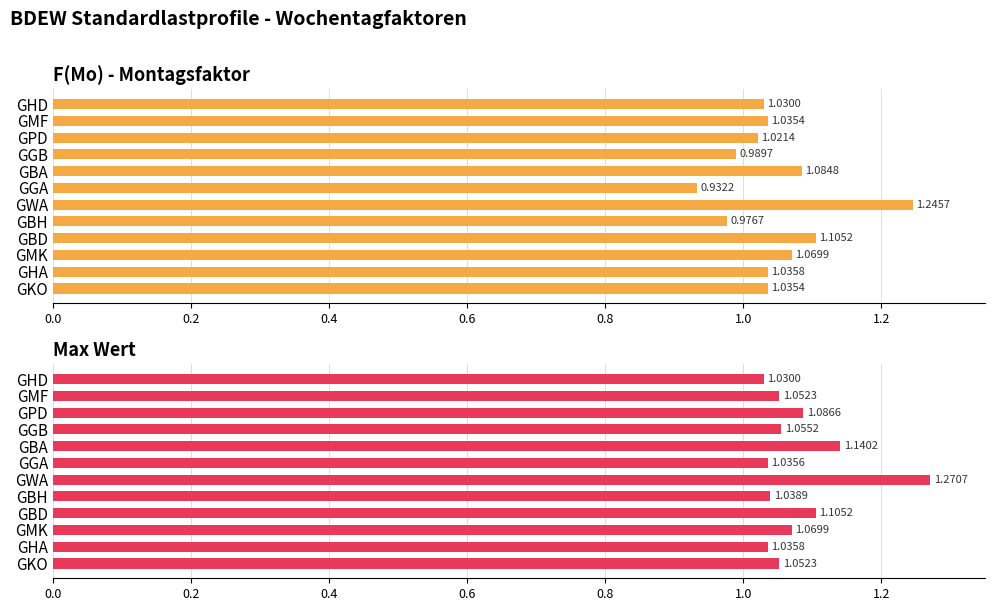

How many groups of bars are there?

12